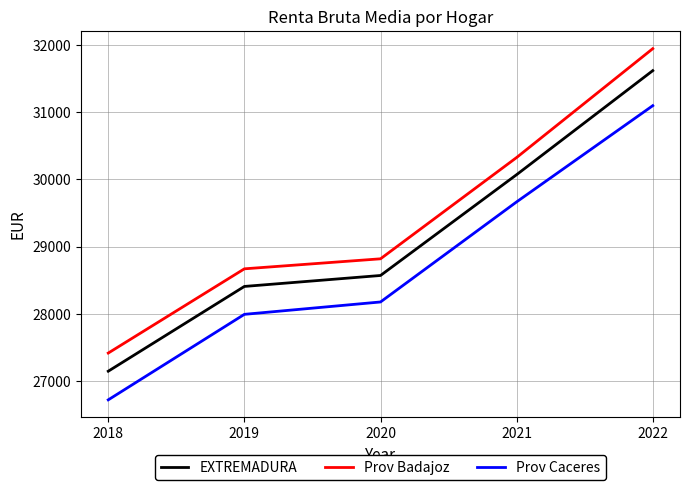

True or false: Prov Badajoz has a value of 27417 at 2018.

True